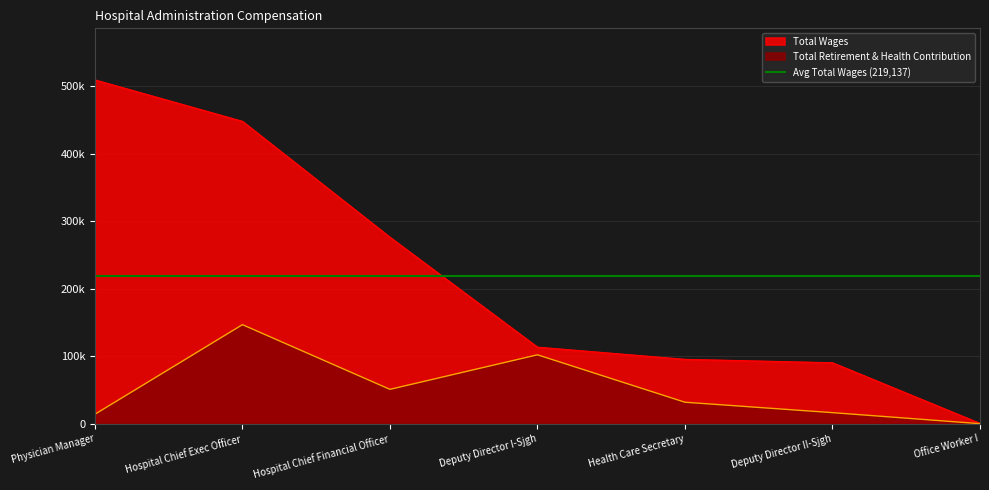

Is the value of Total Retirement & Health Contribution at Health Care Secretary greater than the value of Total Wages at Hospital Chief Exec Officer?

No